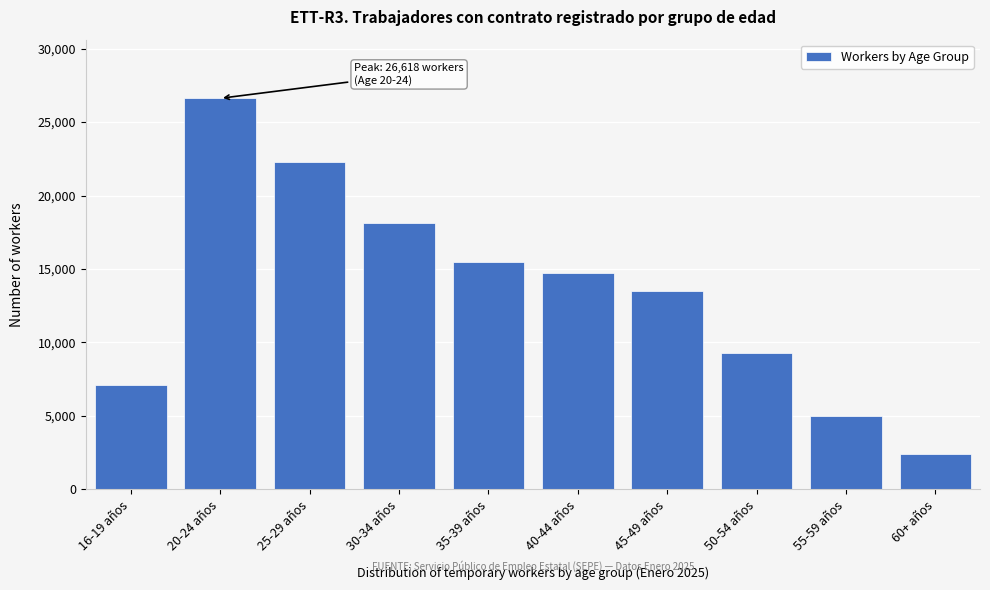

Reading left to right, what are all the values shown in this chart?

7129	26618	22258	18157	15452	14716	13531	9260	4979	2425